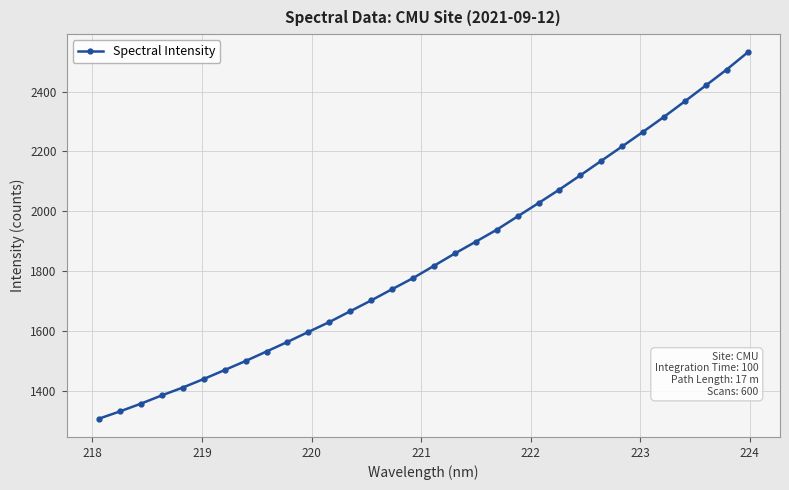

What is the minimum value shown in the chart?

1307.0